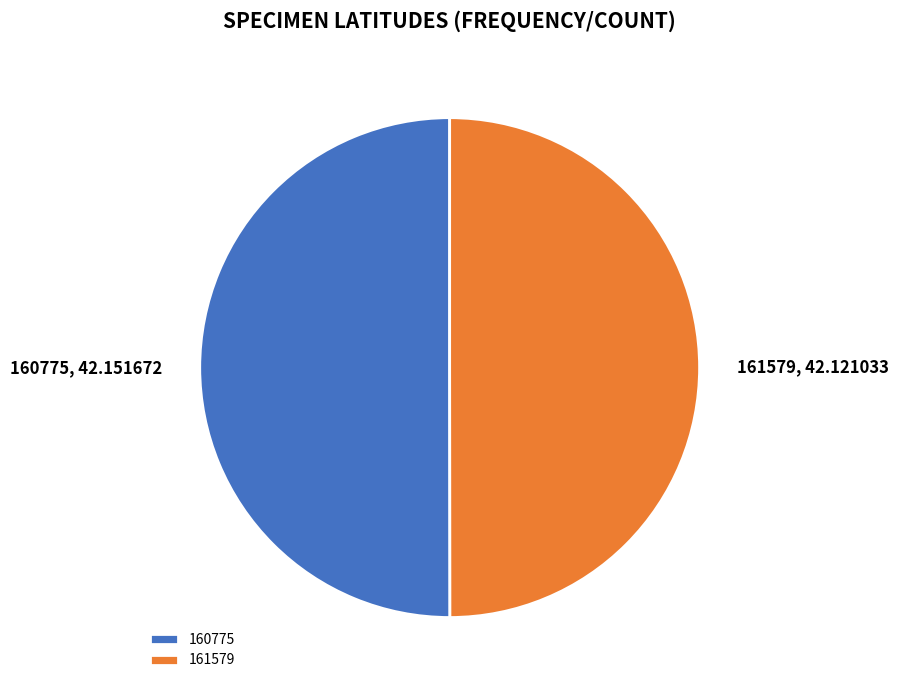

The 160775 slice represents 50% of the pie. True or false?

True